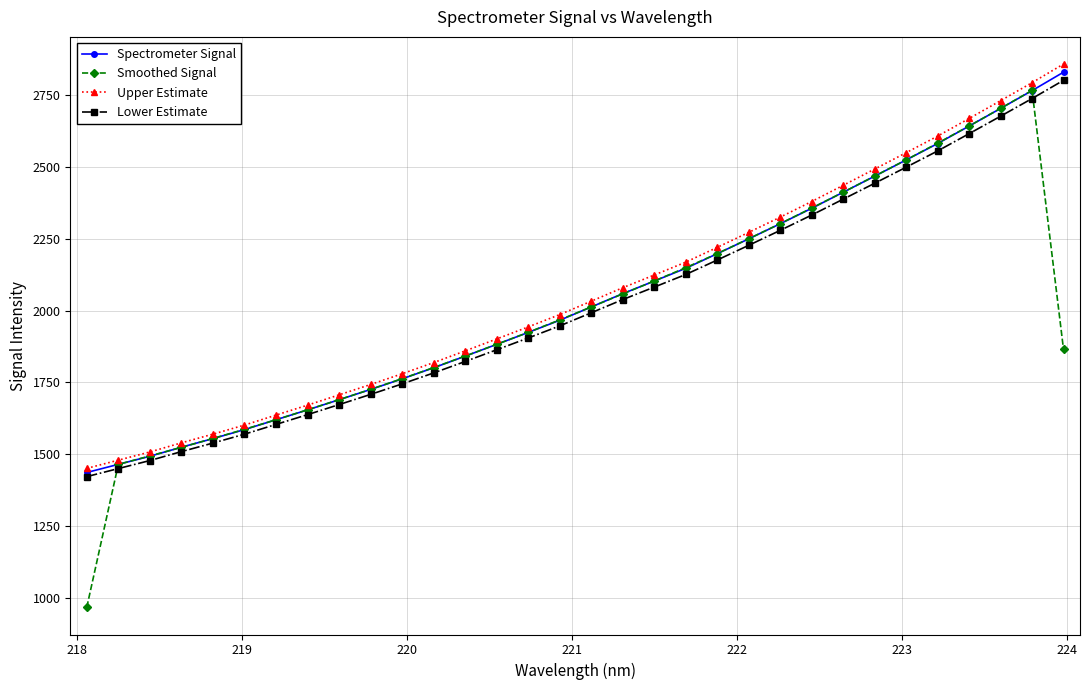

At how many categories does at least one series exceed 1156?

32